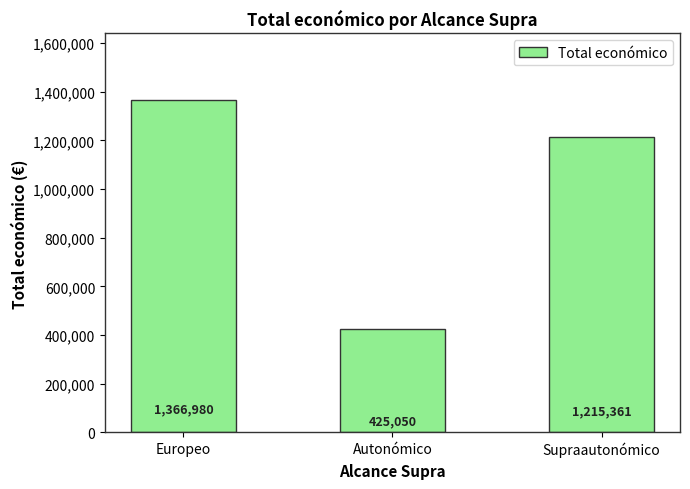

What is the difference between the values at Autonómico and Supraautonómico?

790311